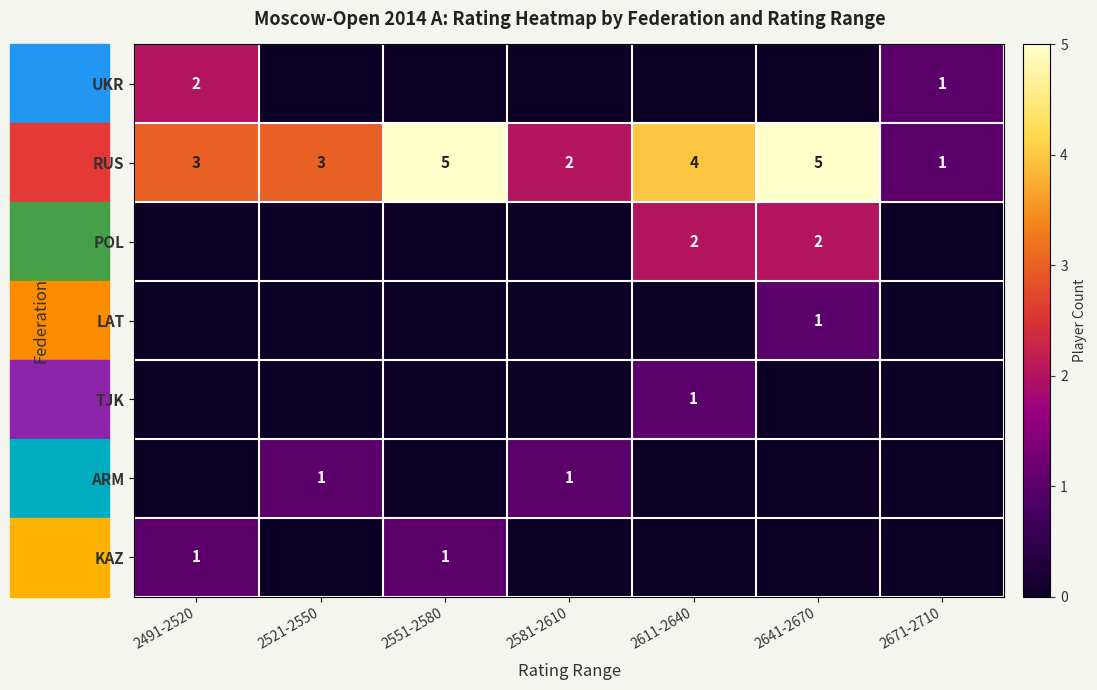

The RUS series shows 1 at 2521-2550. True or false?

False